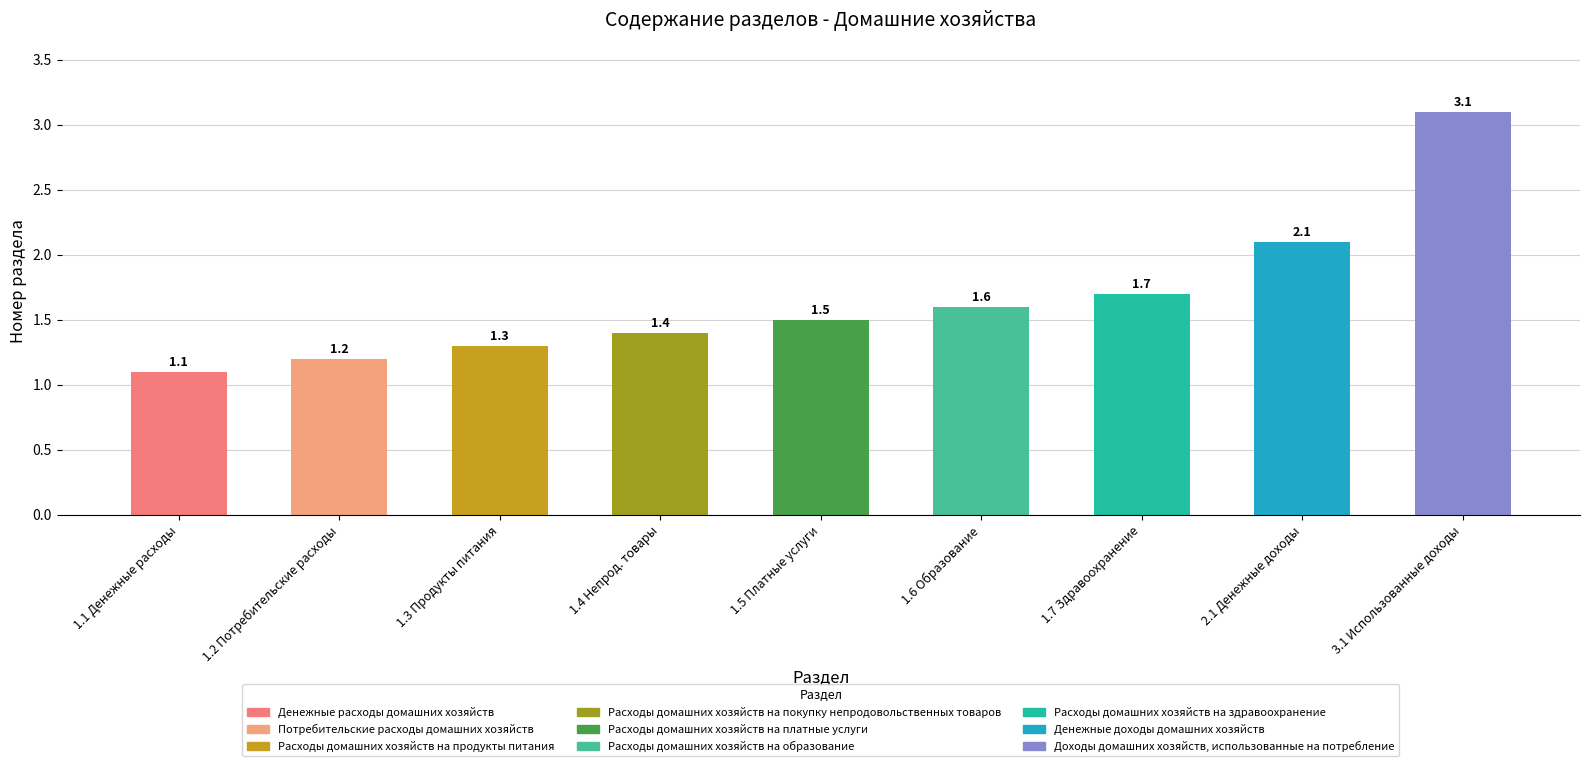

What is the greatest value displayed?

3.1